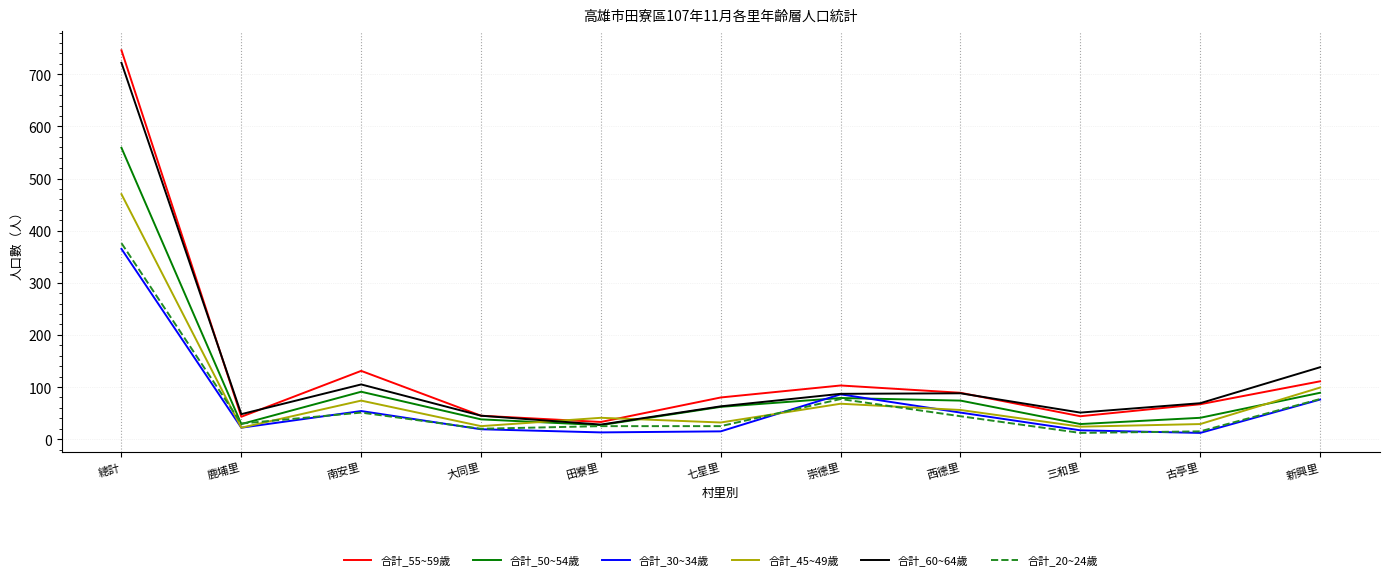

At which label does 合計_30~34歲 first exceed 22?

總計